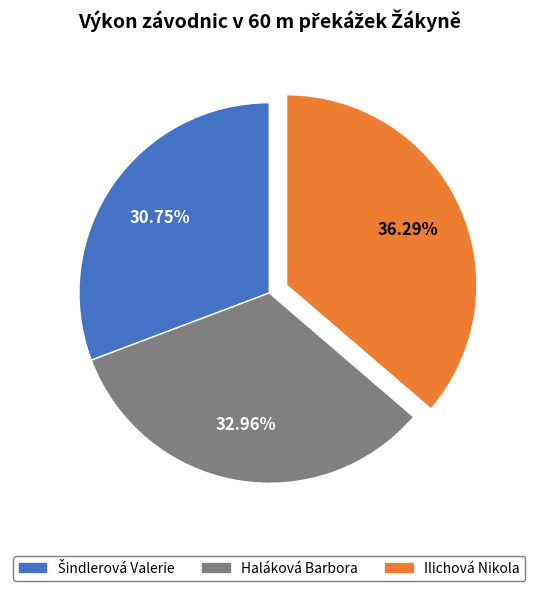

Does any single category account for the majority?

No